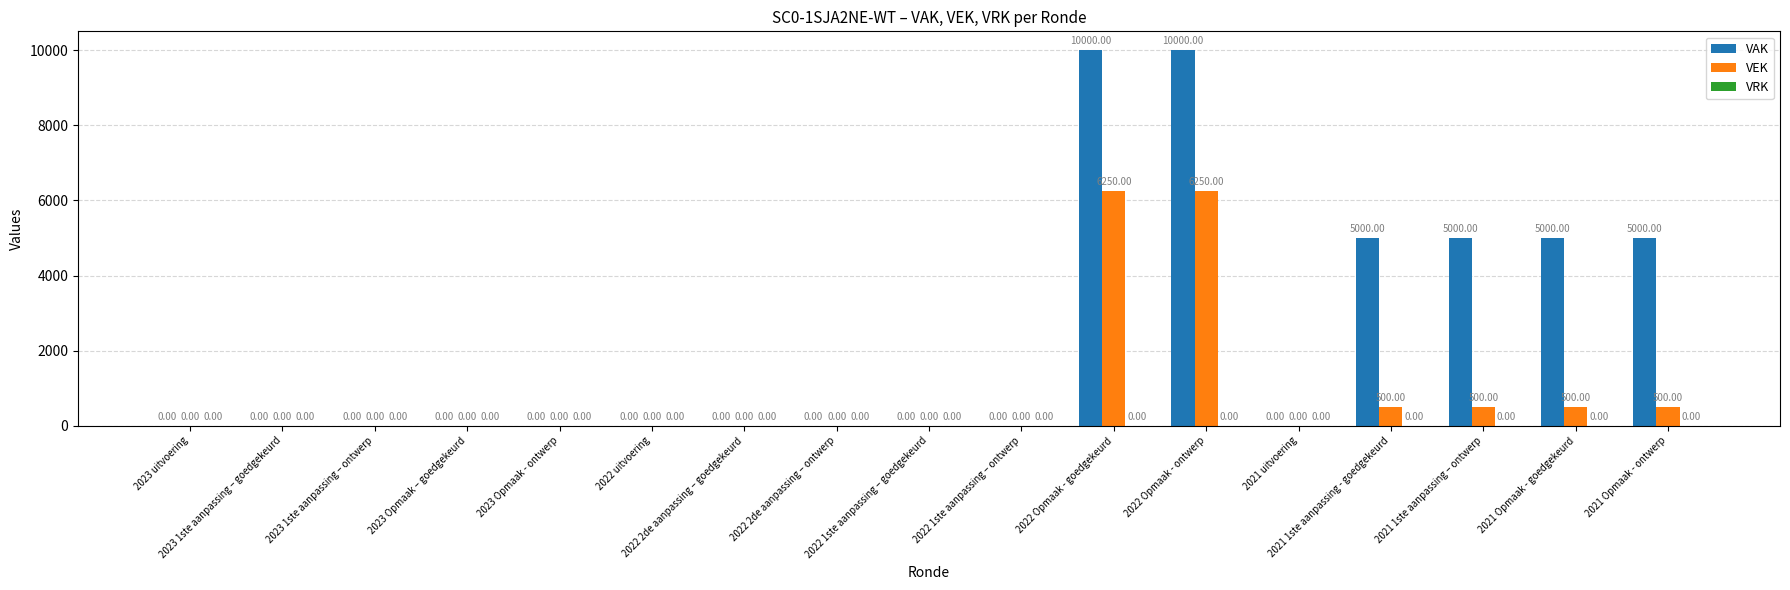

What is the sum of all VAK values?

40000